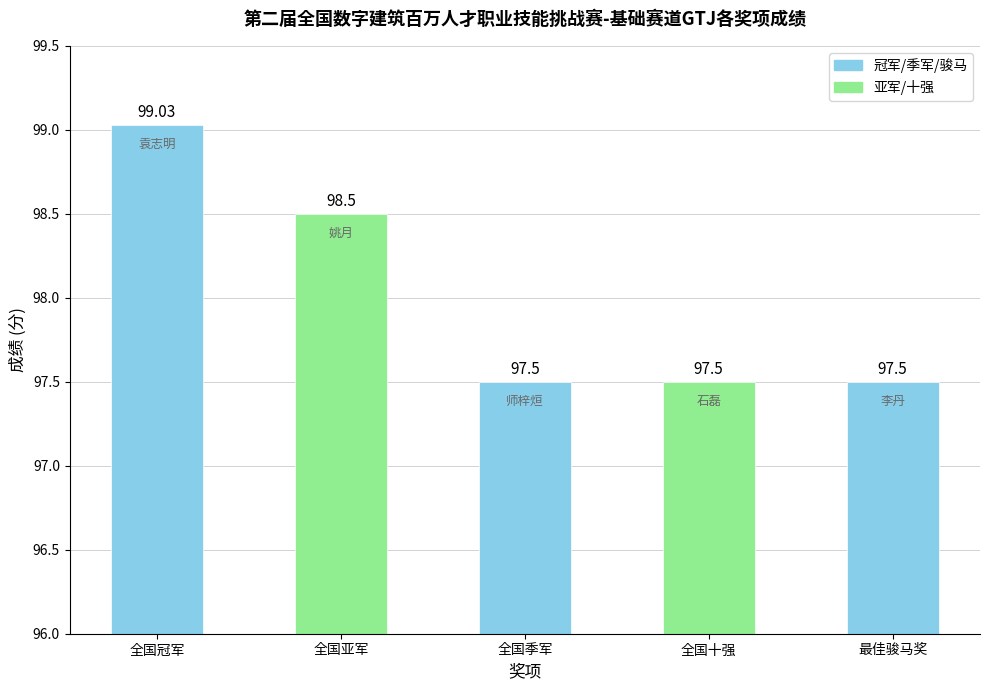

Is it true that the value at 最佳骏马奖 is 97.5?

True